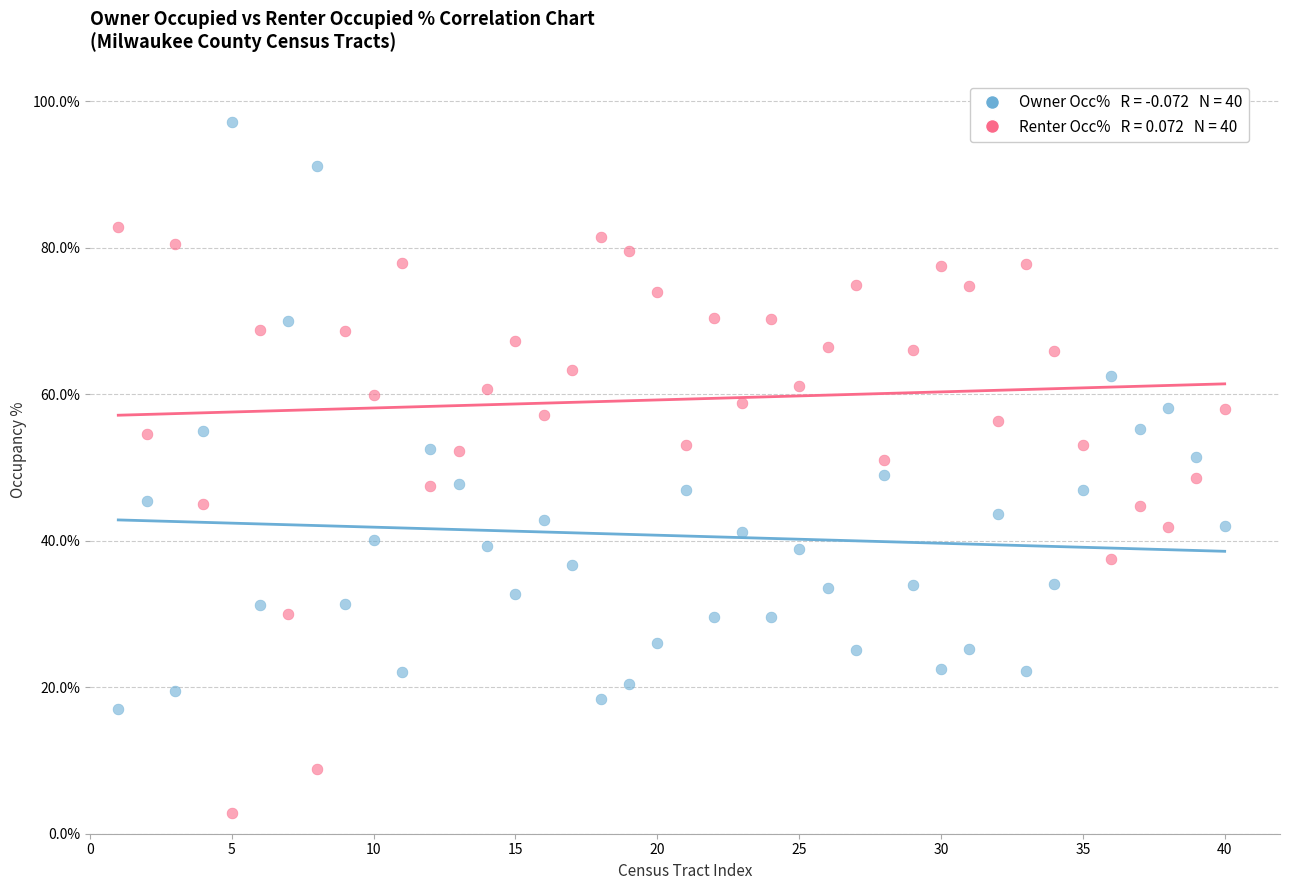

Across all data points, what is the range of Y values (max minus min)?

94.3